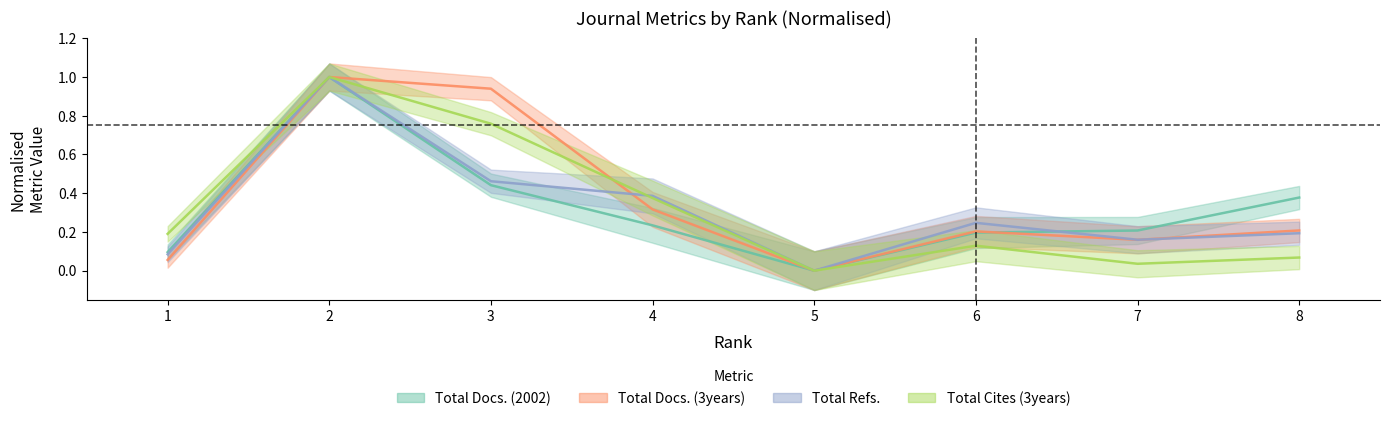

Reading left to right, transcribe all the data shown in this chart.

Total Docs. (2002): 1=0.1	2=1.0	3=0.4	4=0.2	5=0.0	6=0.2	7=0.2	8=0.4
Total Docs. (3years): 1=0.1	2=1.0	3=0.9	4=0.3	5=0.0	6=0.2	7=0.2	8=0.2
Total Refs.: 1=0.1	2=1.0	3=0.5	4=0.4	5=0.0	6=0.2	7=0.2	8=0.2
Total Cites (3years): 1=0.2	2=1.0	3=0.8	4=0.4	5=0.0	6=0.1	7=0.0	8=0.1